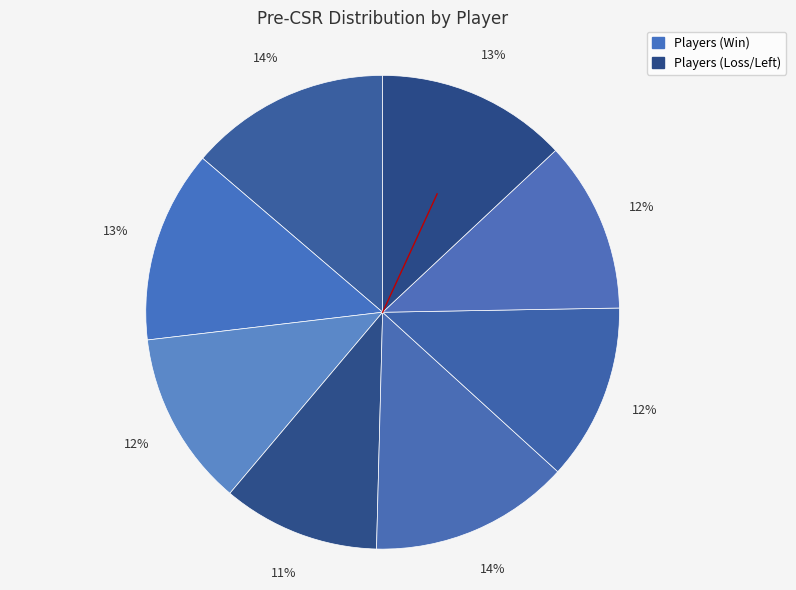

How many segments does this pie chart have?

8